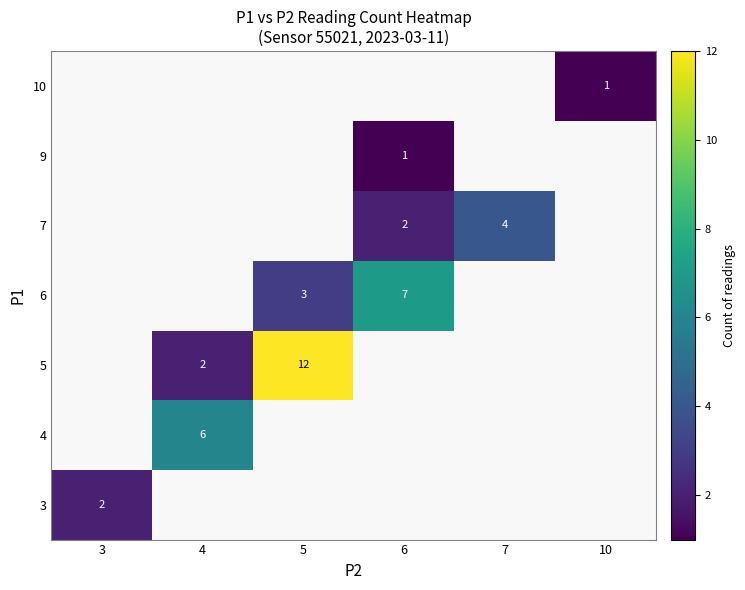

The 7 series shows 3 at 6. True or false?

False